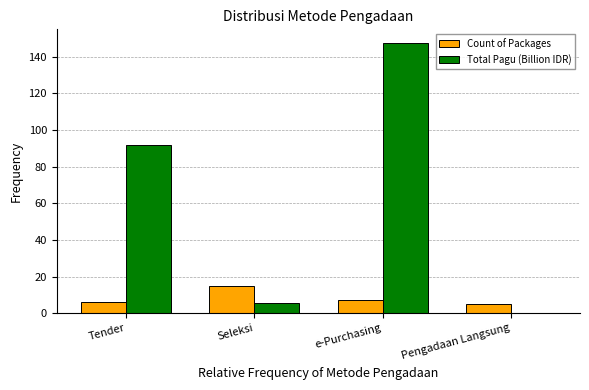

What is the sum of the Total Pagu (Billion IDR) values at e-Purchasing and Seleksi?

152.8